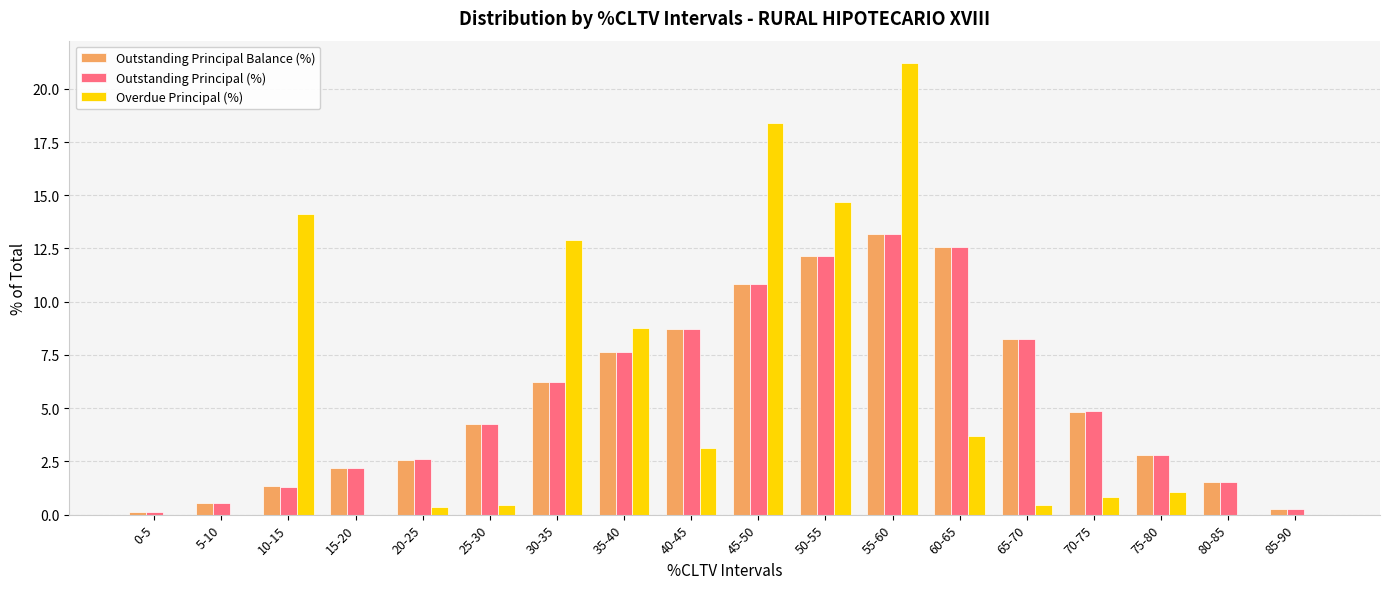

What is the difference between the Outstanding Principal (%) values at 20-25 and 80-85?

1.1